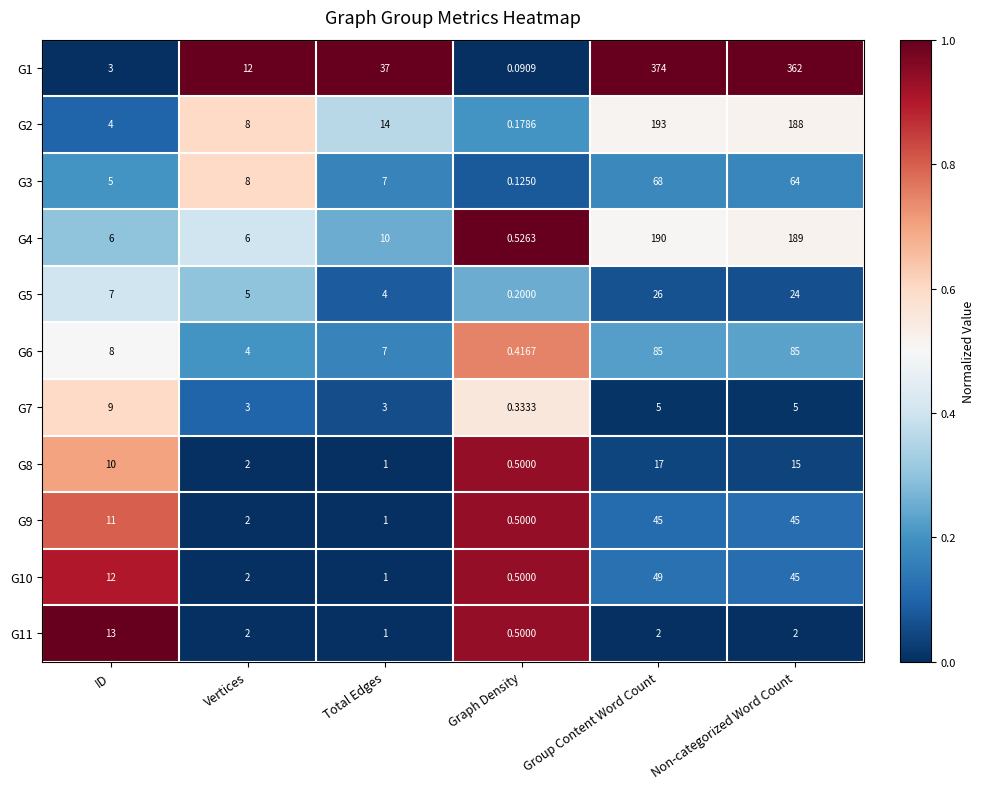

Is the value of G8 at Graph Density greater than the value of G11 at Group Content Word Count?

No